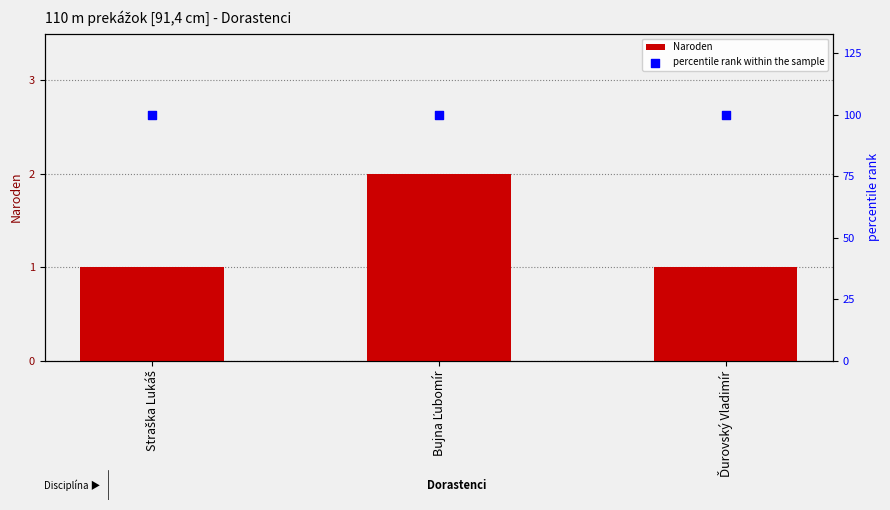

At how many categories does at least one series exceed 12?

3